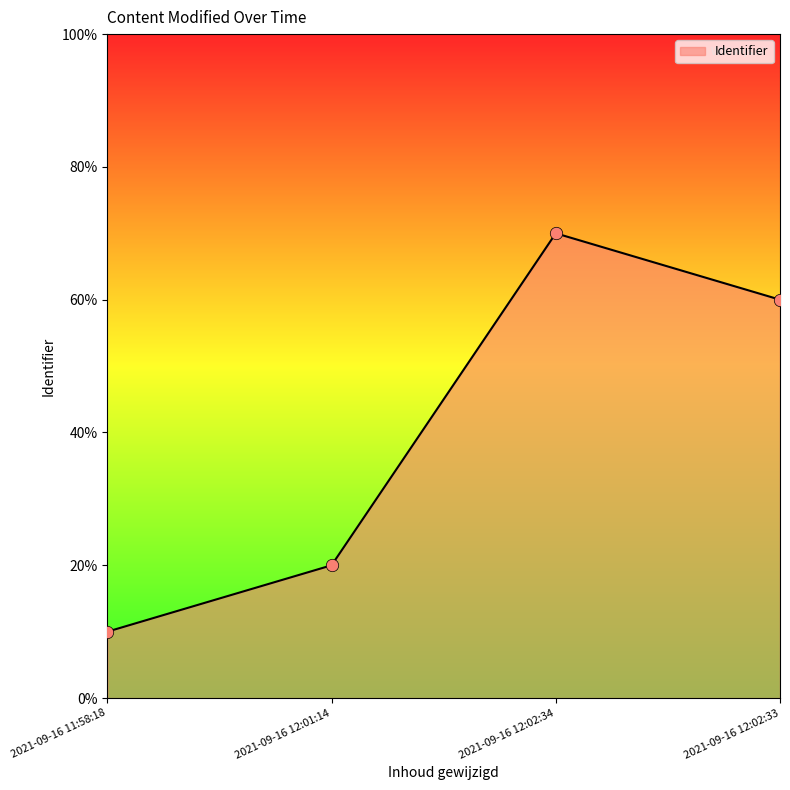

What is the change in value from 2021-09-16 11:58:18 to 2021-09-16 12:02:33?

+50